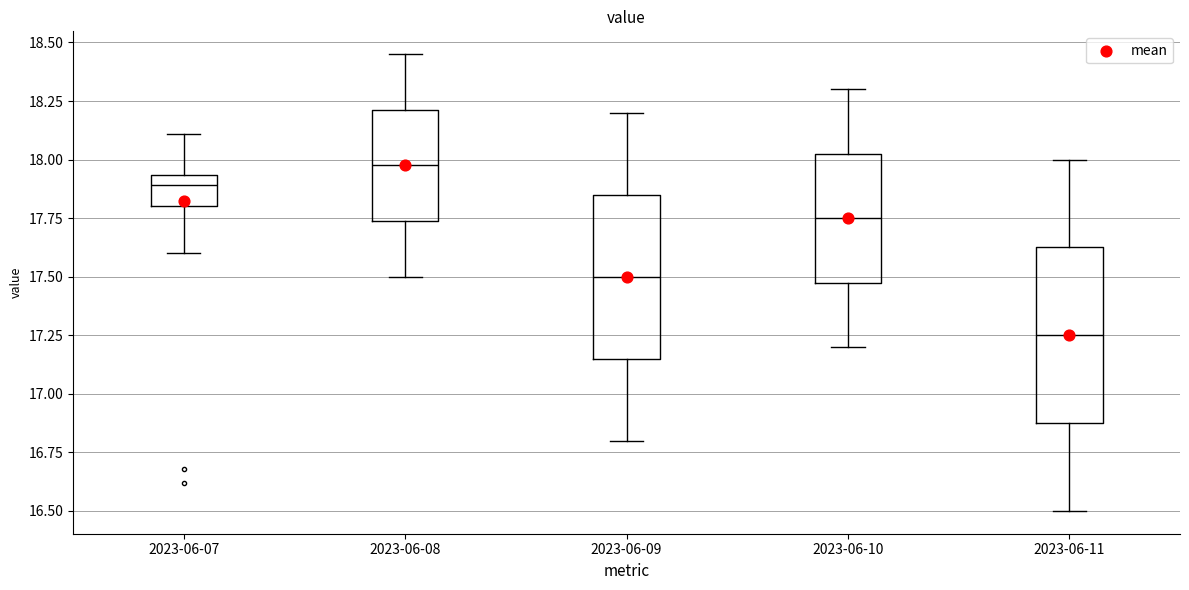

Reading left to right, transcribe this box plot: for each box, give where its median line is, the range the box spans, and where its two whiskers end, as read against the y-axis. The values are not printed on the chart, so give them approximately, as read against the axis.

2023-06-07: median 17.90, box 17.80 to 17.95, whiskers 17.60 to 18.10
2023-06-08: median 18.00, box 17.75 to 18.20, whiskers 17.50 to 18.45
2023-06-09: median 17.50, box 17.15 to 17.85, whiskers 16.80 to 18.20
2023-06-10: median 17.75, box 17.50 to 18.05, whiskers 17.20 to 18.30
2023-06-11: median 17.25, box 16.90 to 17.65, whiskers 16.50 to 18.00